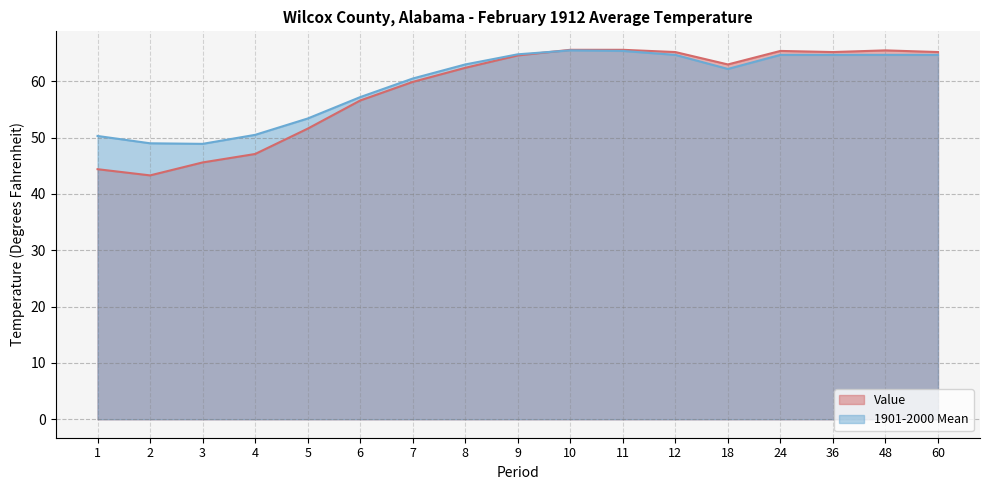

The value of 1901-2000 Mean at 7 is 13.1. True or false?

False